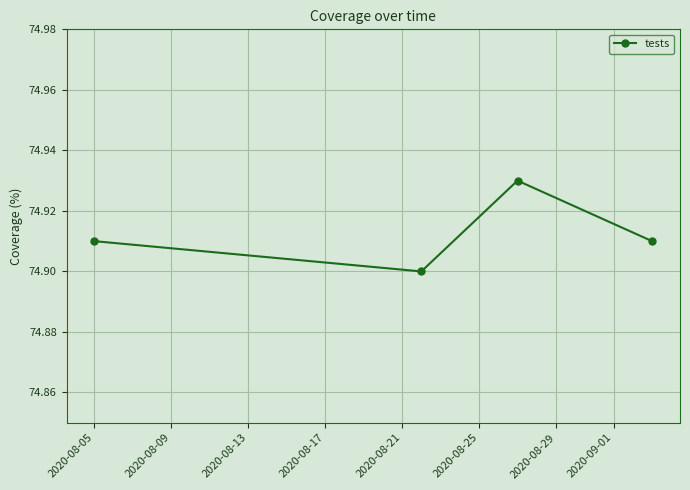

How many values are between 74 and 75?

4